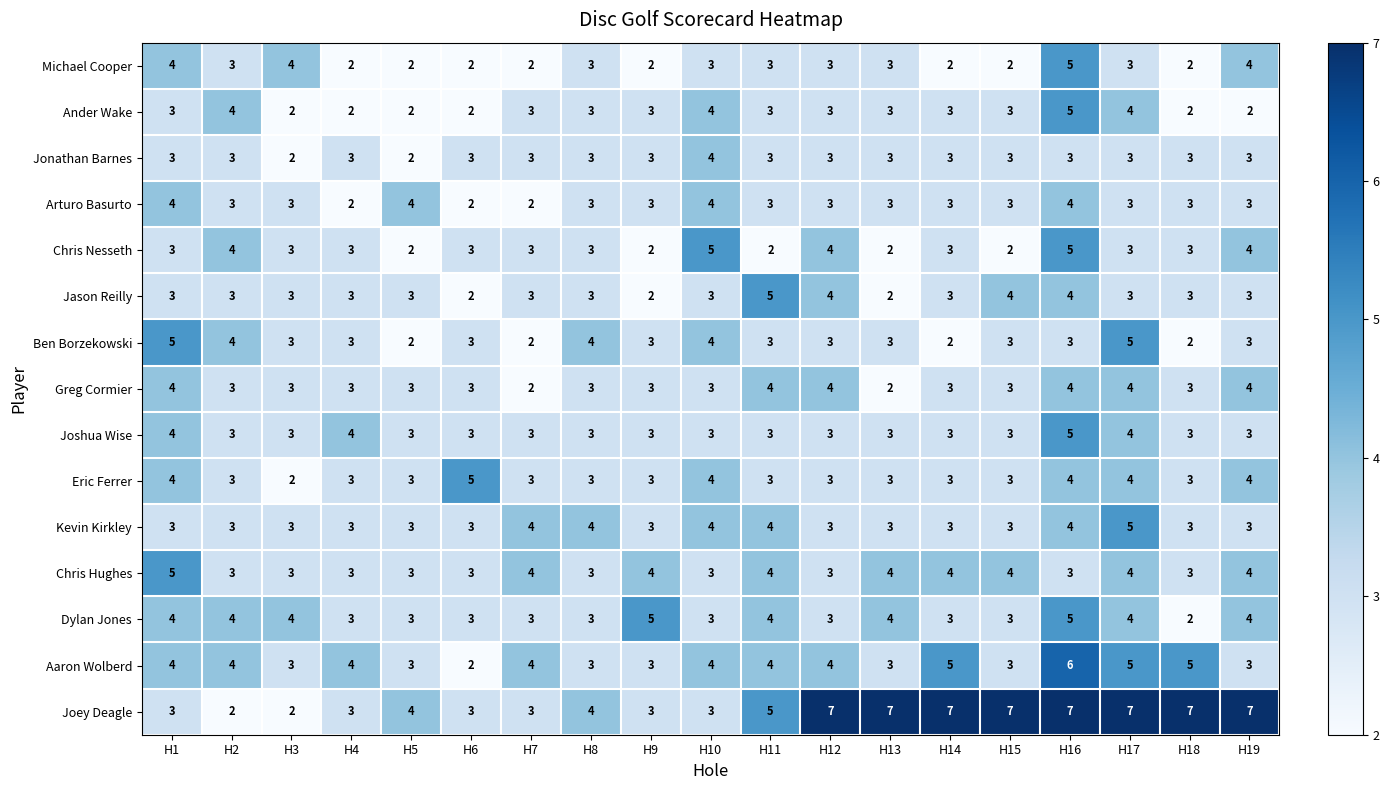

What is the difference between the maximum and minimum values in the Jason Reilly series?

3